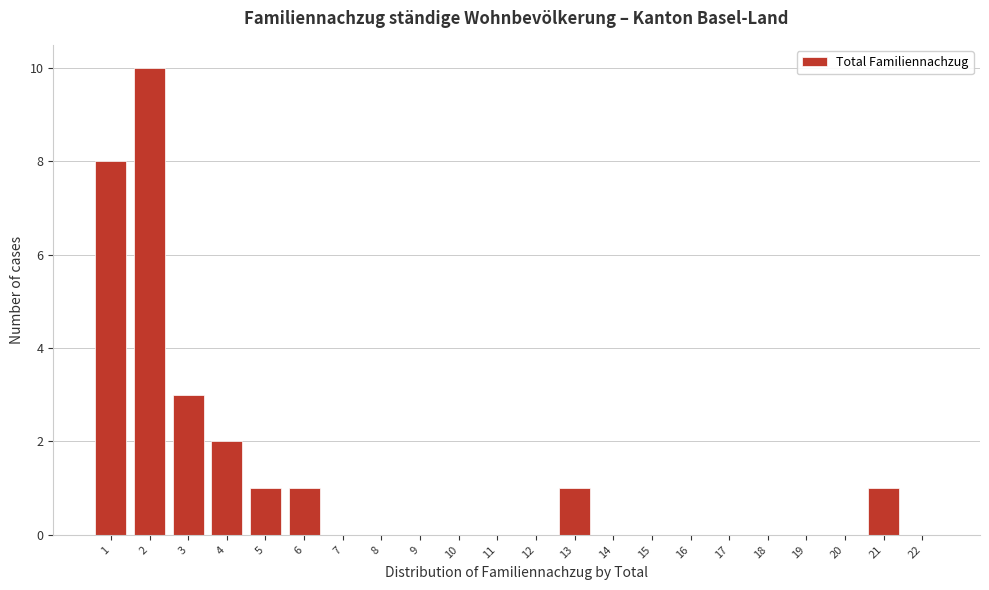

How tall is the bar that spans 0.5 to 1.5 on the x-axis? The values are not printed on the chart, so give them approximately, as read against the axis.

8